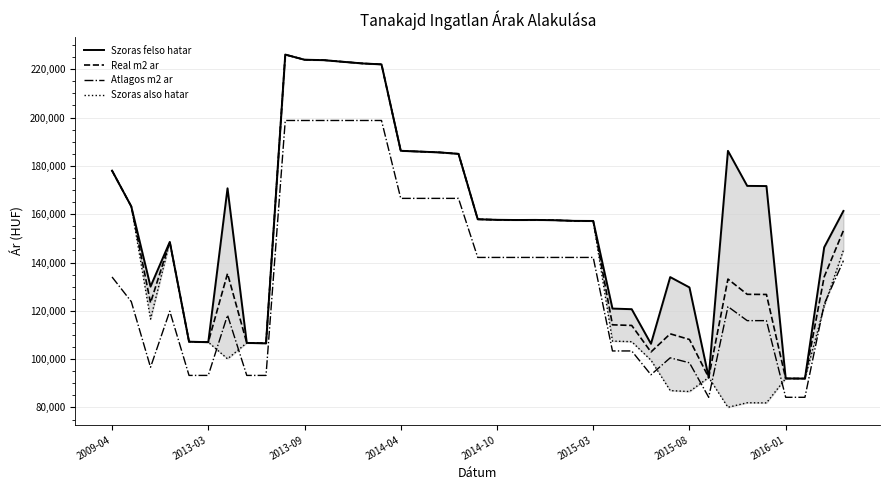

What is the minimum value for Real m2 ar?

91962